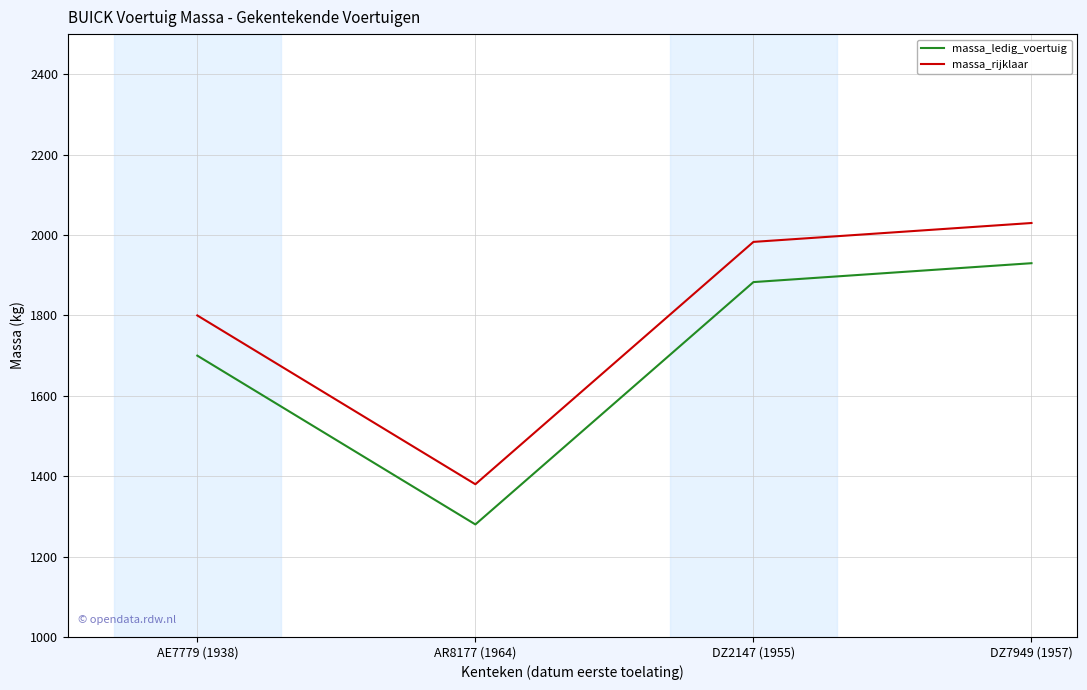

Rank the series by their average value, from highest to lowest.

massa_rijklaar, massa_ledig_voertuig